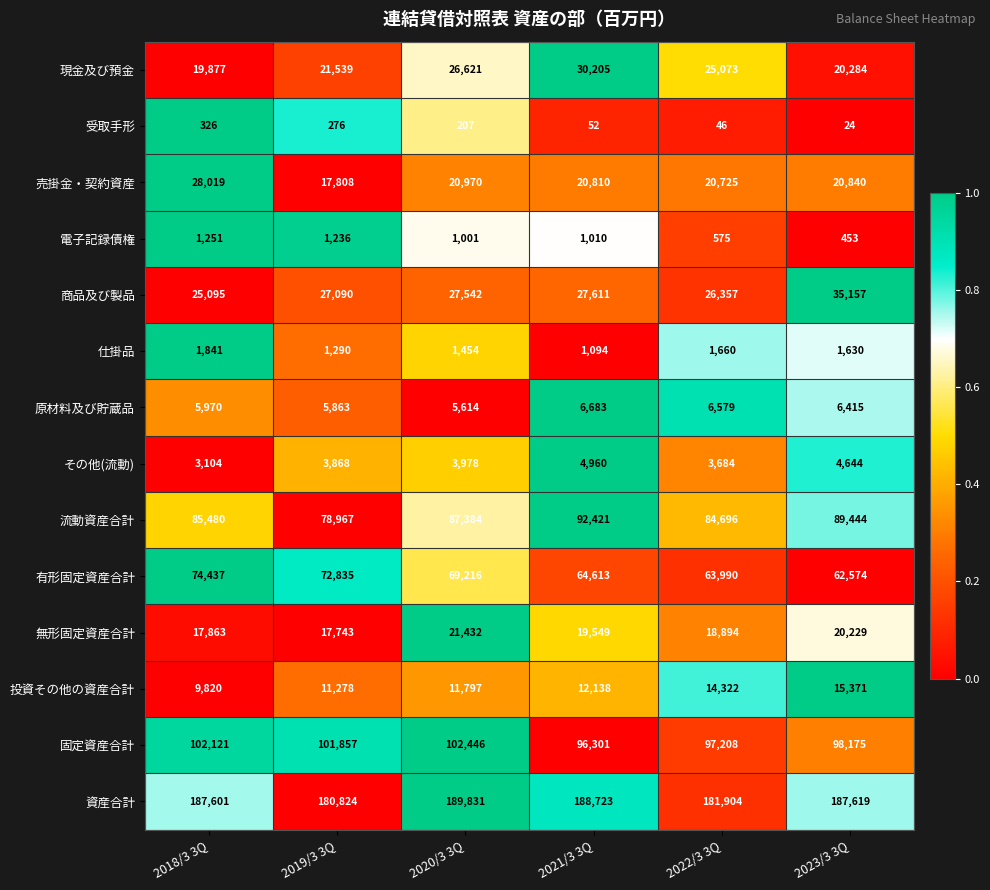

What is the approximate value of 流動資産合計 at 2020/3 3Q?

87384